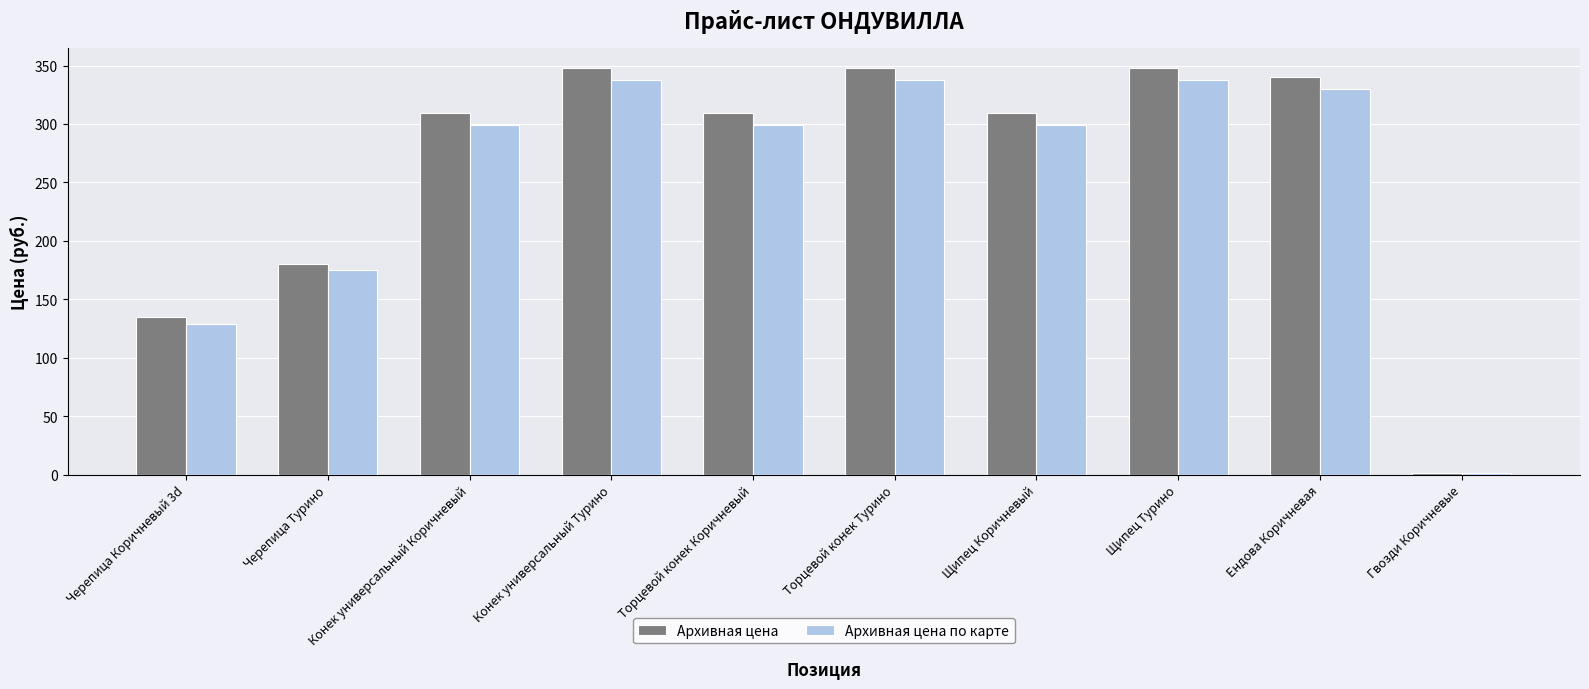

Which series has the largest range (max minus min)?

Архивная цена